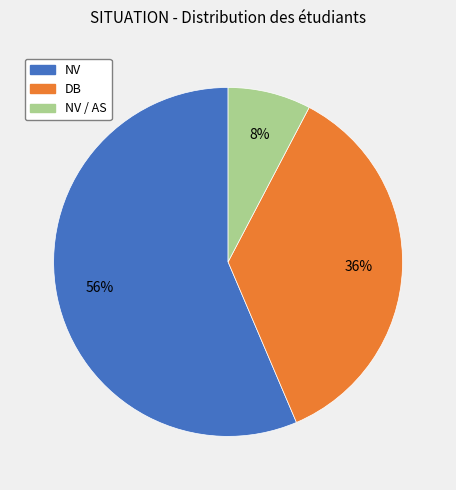

Is there a majority slice in this chart?

Yes